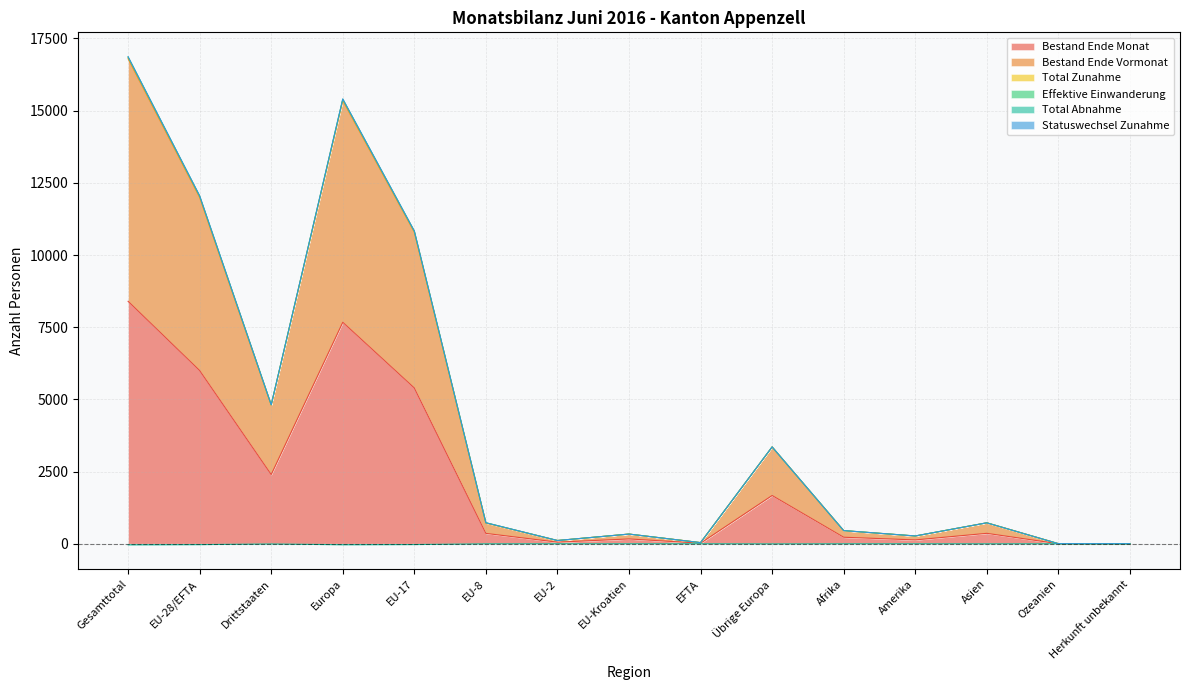

The Bestand Ende Monat series shows 362 at Asien. True or false?

True